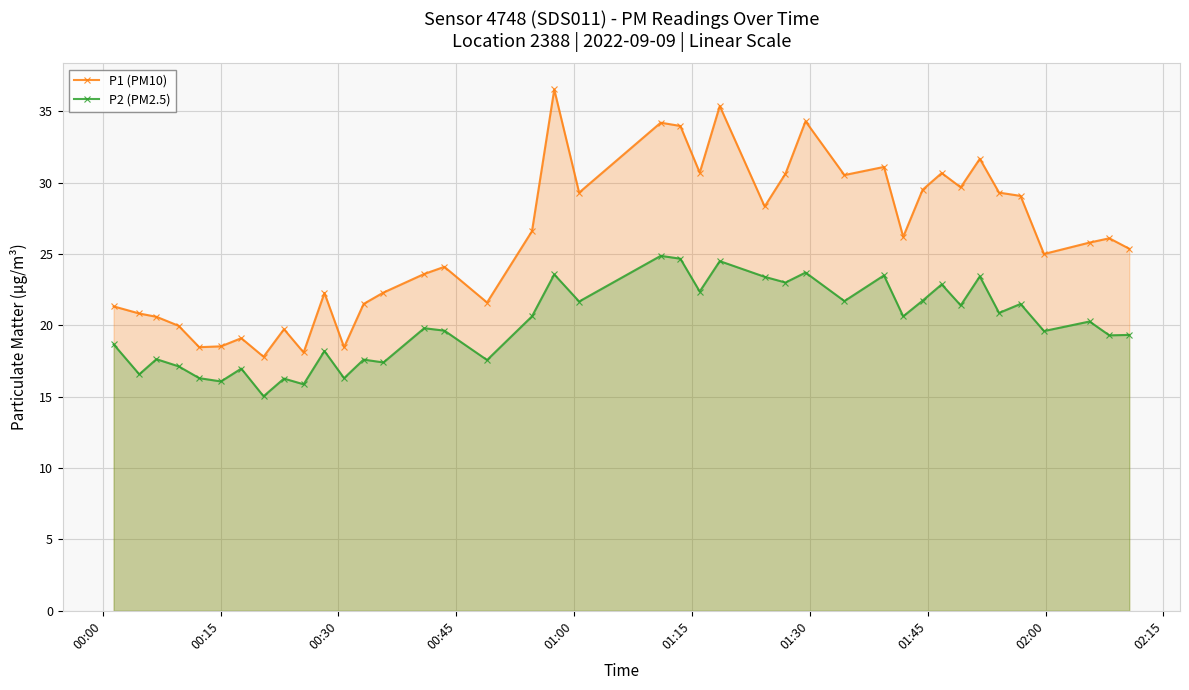

What is the highest value of the P1 (PM10) series?

36.5